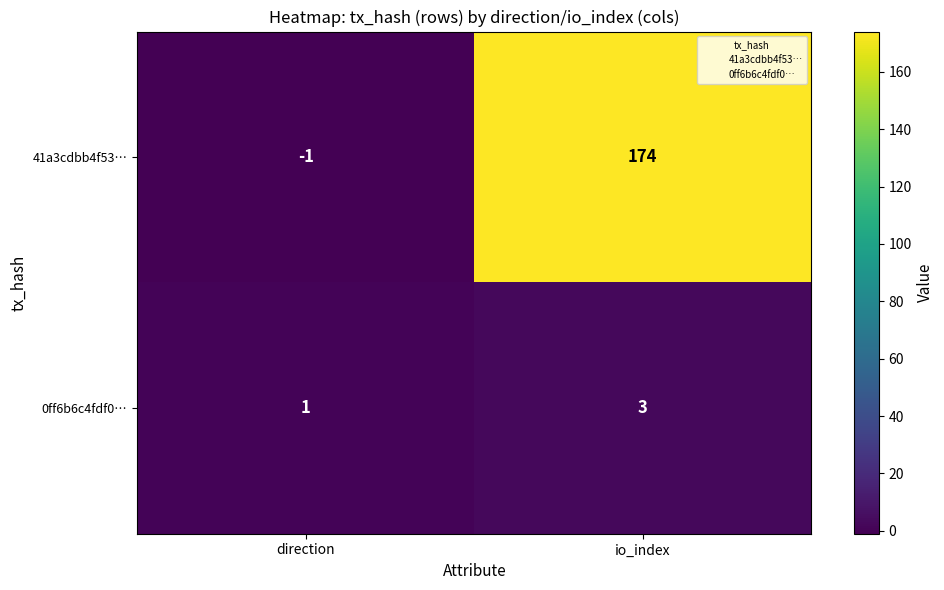

How many categories are shown in the chart?

2